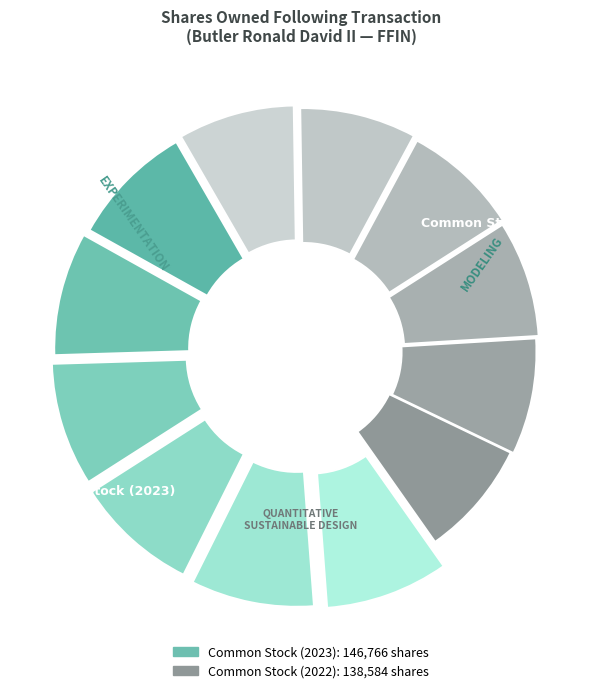

Is it true that Common Stock (2023) is 45% of the pie?

False